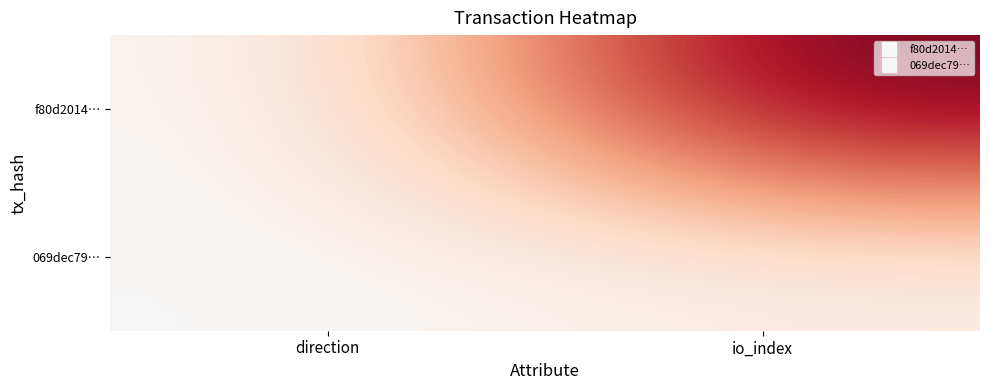

Which series has the largest total across all categories?

f80d2014…